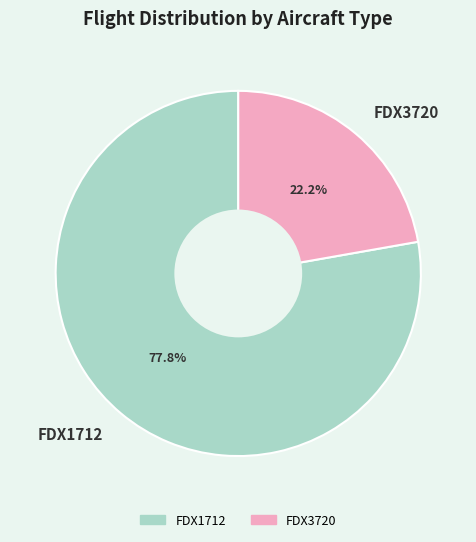

Between FDX1712 and FDX3720, which is larger?

FDX1712